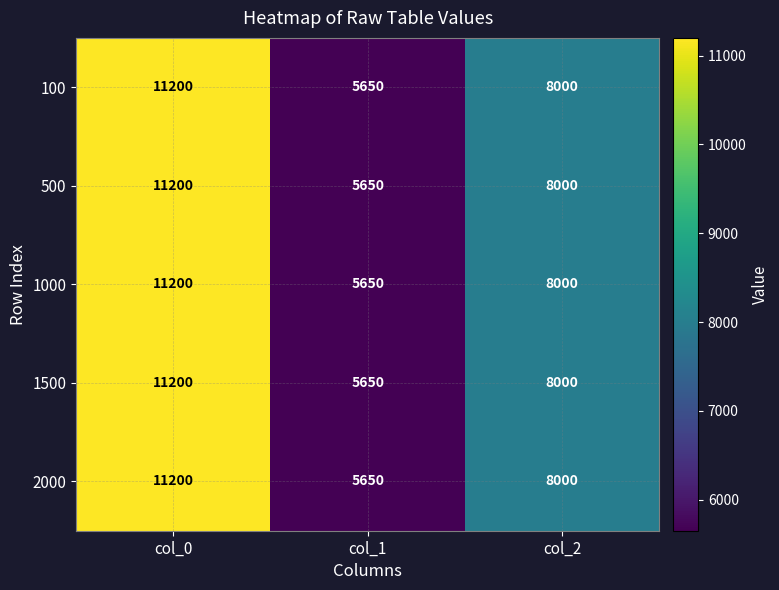

What is the difference between the maximum and minimum values in the 500 series?

5550